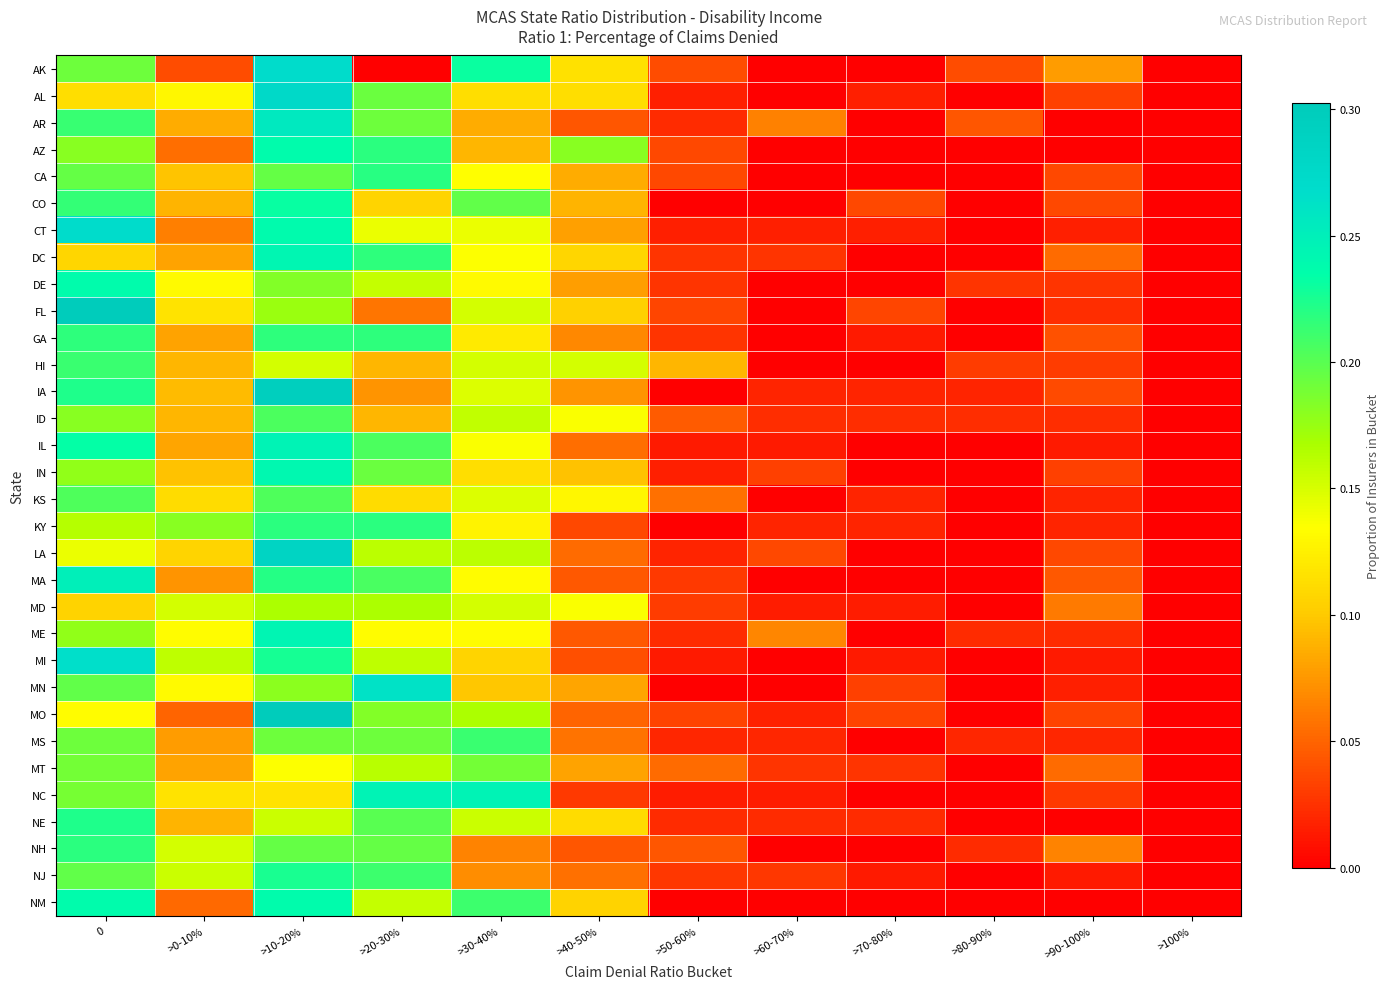

Between >30-40% and >10-20%, which is larger?

>10-20%